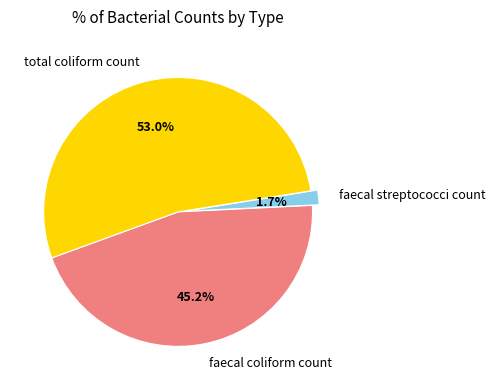

Combined, do faecal coliform count and total coliform count account for over 50%?

Yes